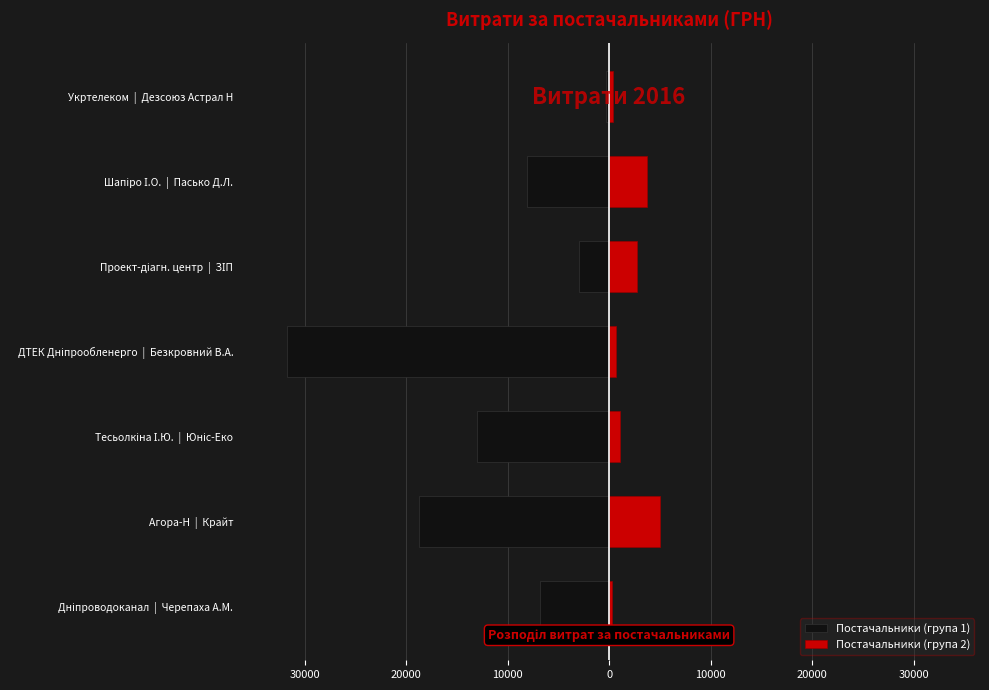

True or false: Постачальники (група 1) has a value of -4420.3 at Проект-діагн. центр | ЗІП.

False